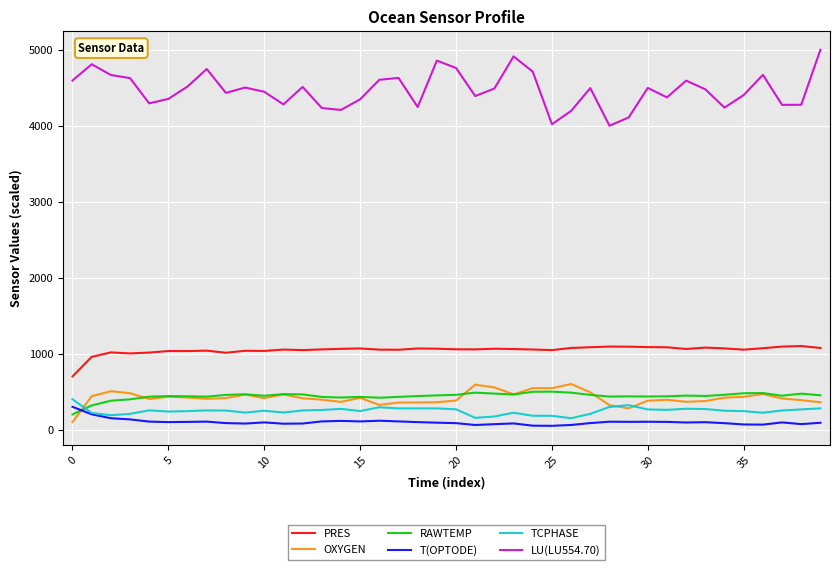

What is the minimum value for LU(LU554.70)?

4000.0